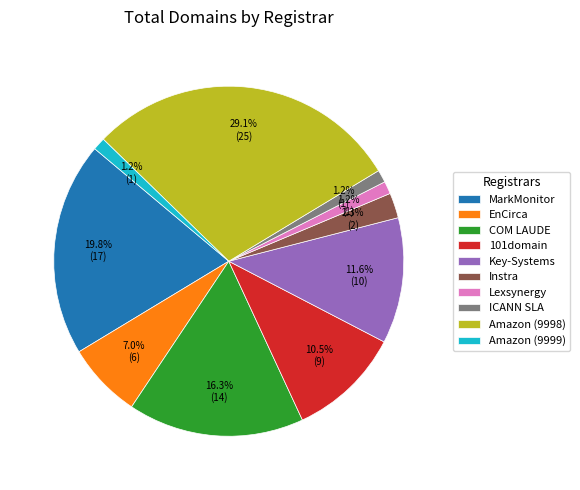

What percentage is the ICANN SLA slice, to the nearest percent?

1%